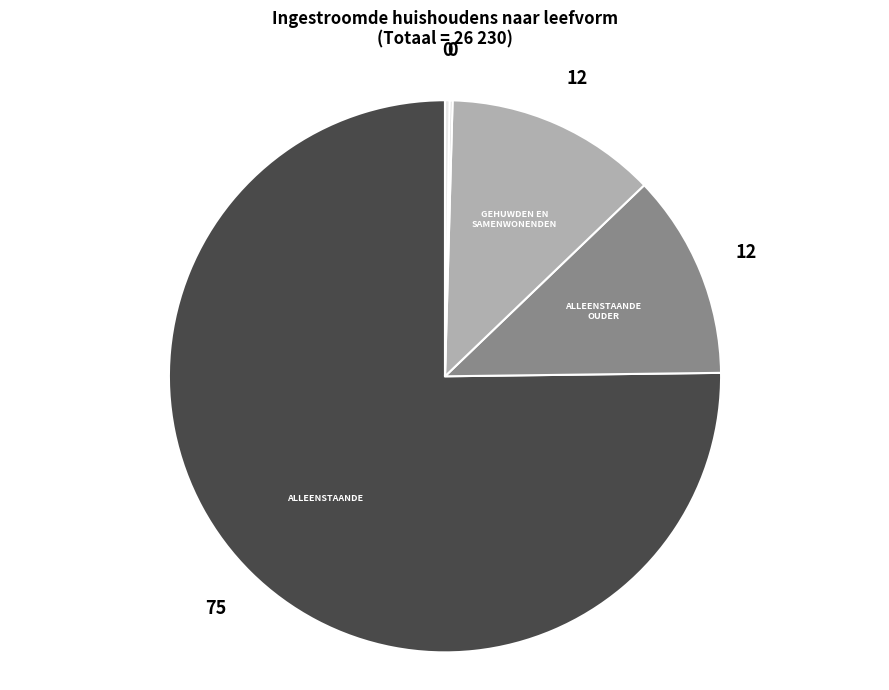

Is there a majority slice in this chart?

Yes